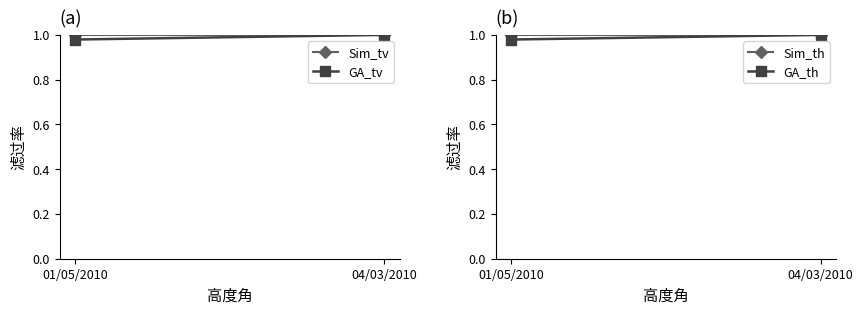

What is the sum of all GA_th values?

2.0